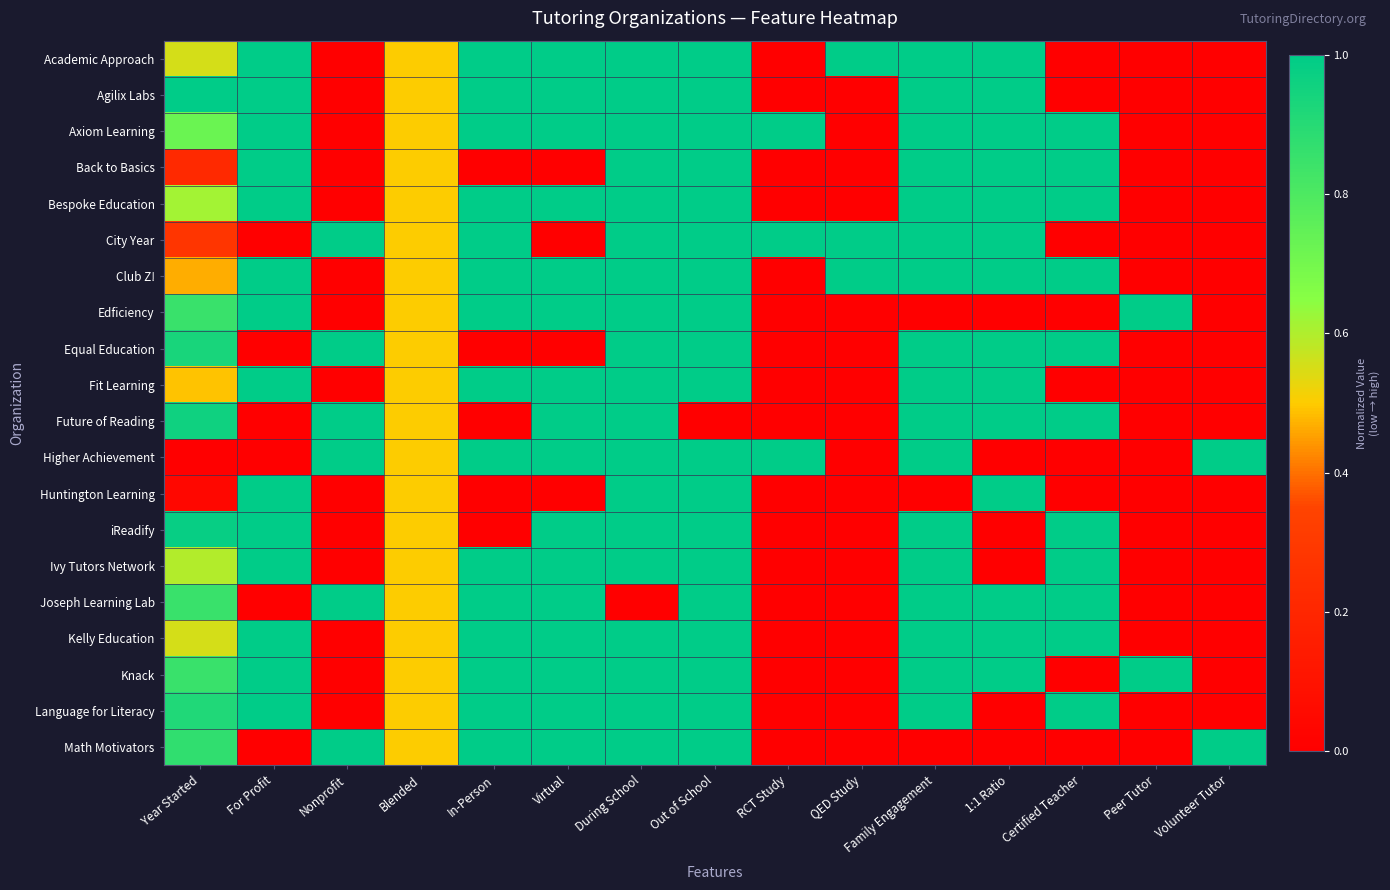

How many categories are shown in the chart?

15